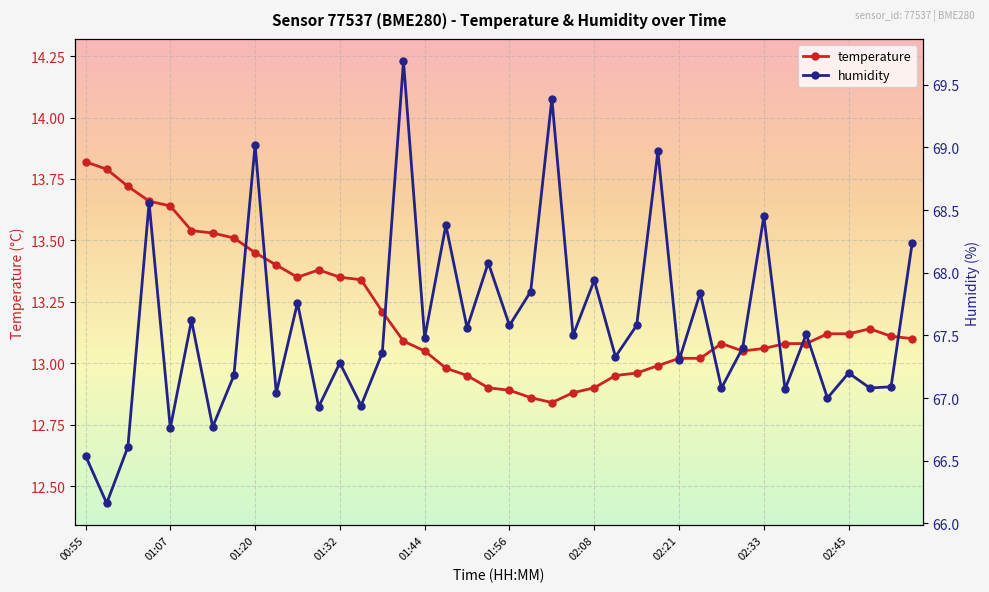

What are all the series names shown in the legend?

temperature, humidity